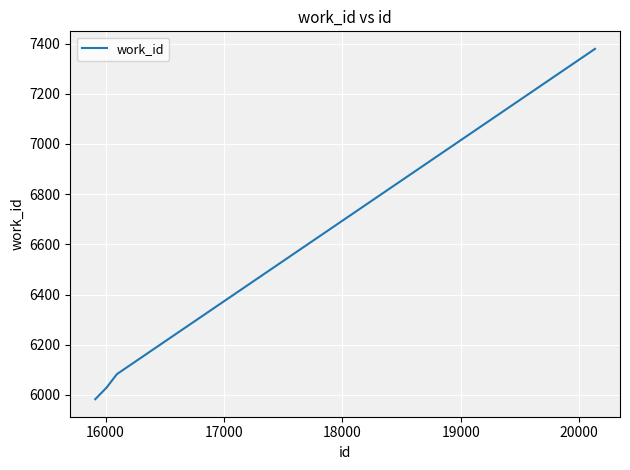

True or false: the data has more than 1 interior local peaks.

False